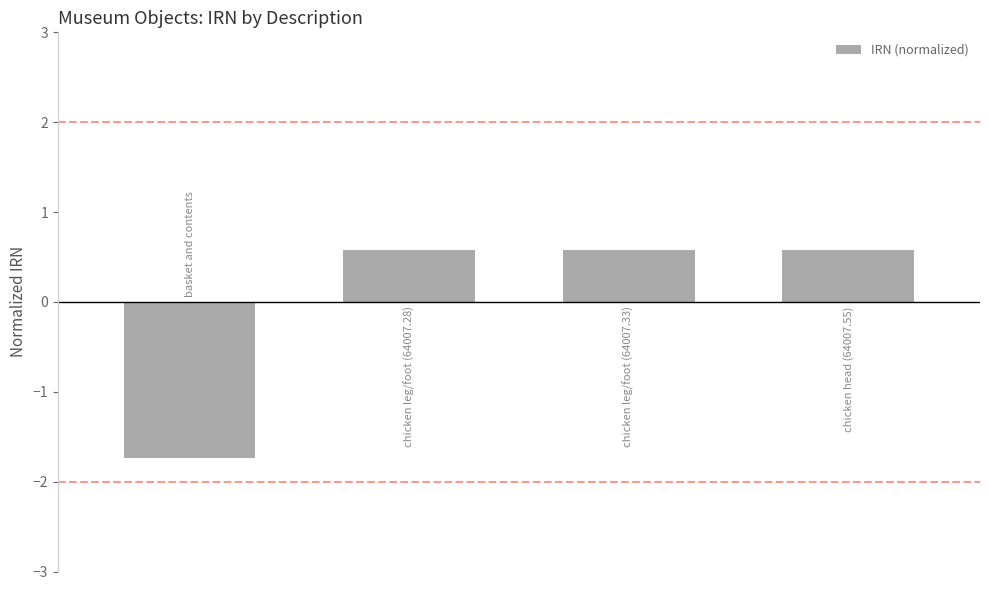

What is the difference between the maximum and minimum values?

2.3